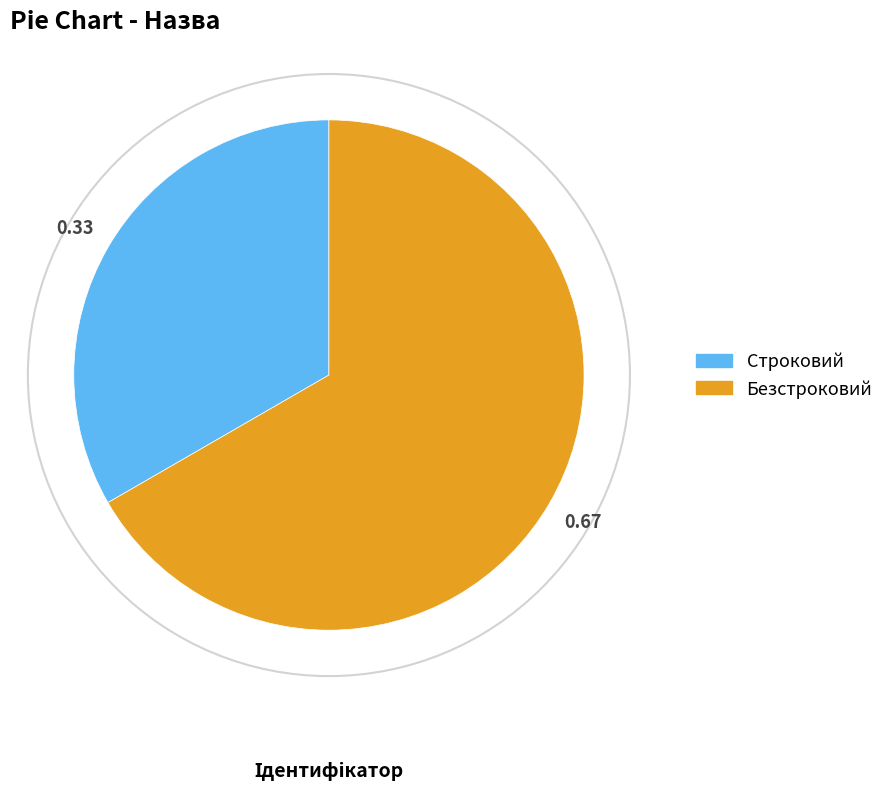

What is the smallest slice in the pie chart?

Строковий